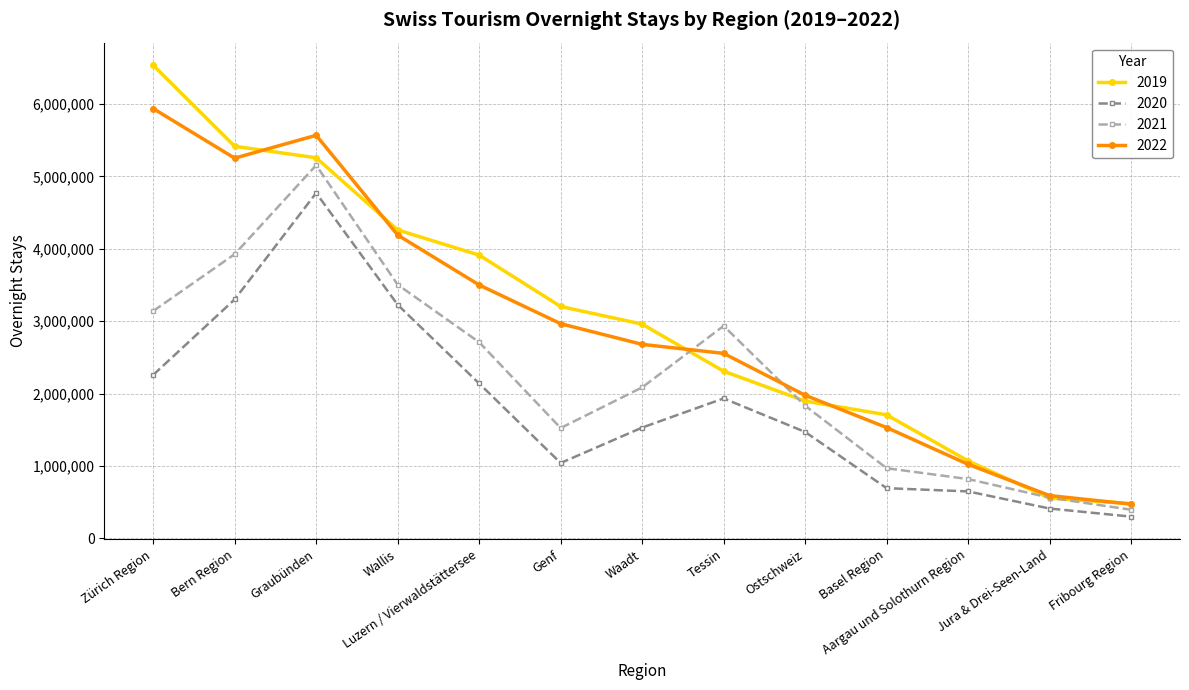

Which series changed the most between Waadt and Basel Region?

2019